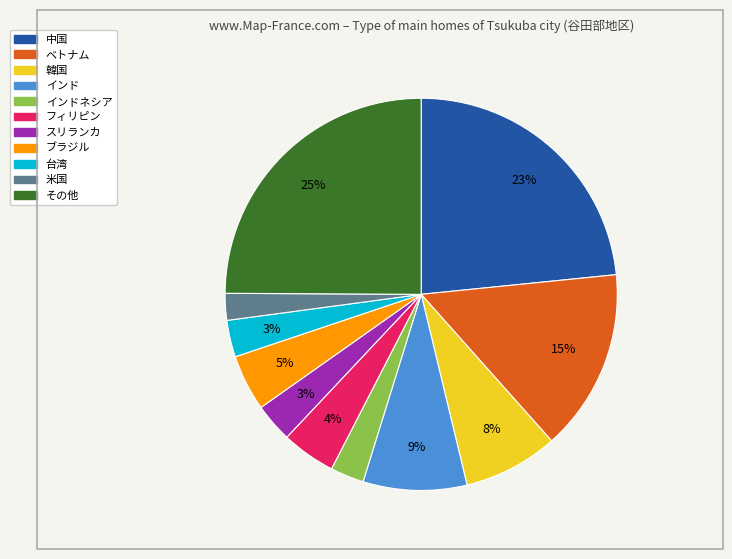

Is there any slice that represents more than half of the pie?

No